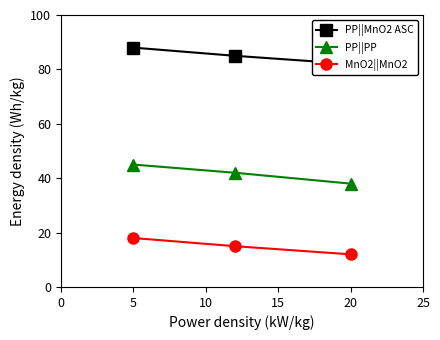

What is the maximum value for MnO2||MnO2?

18